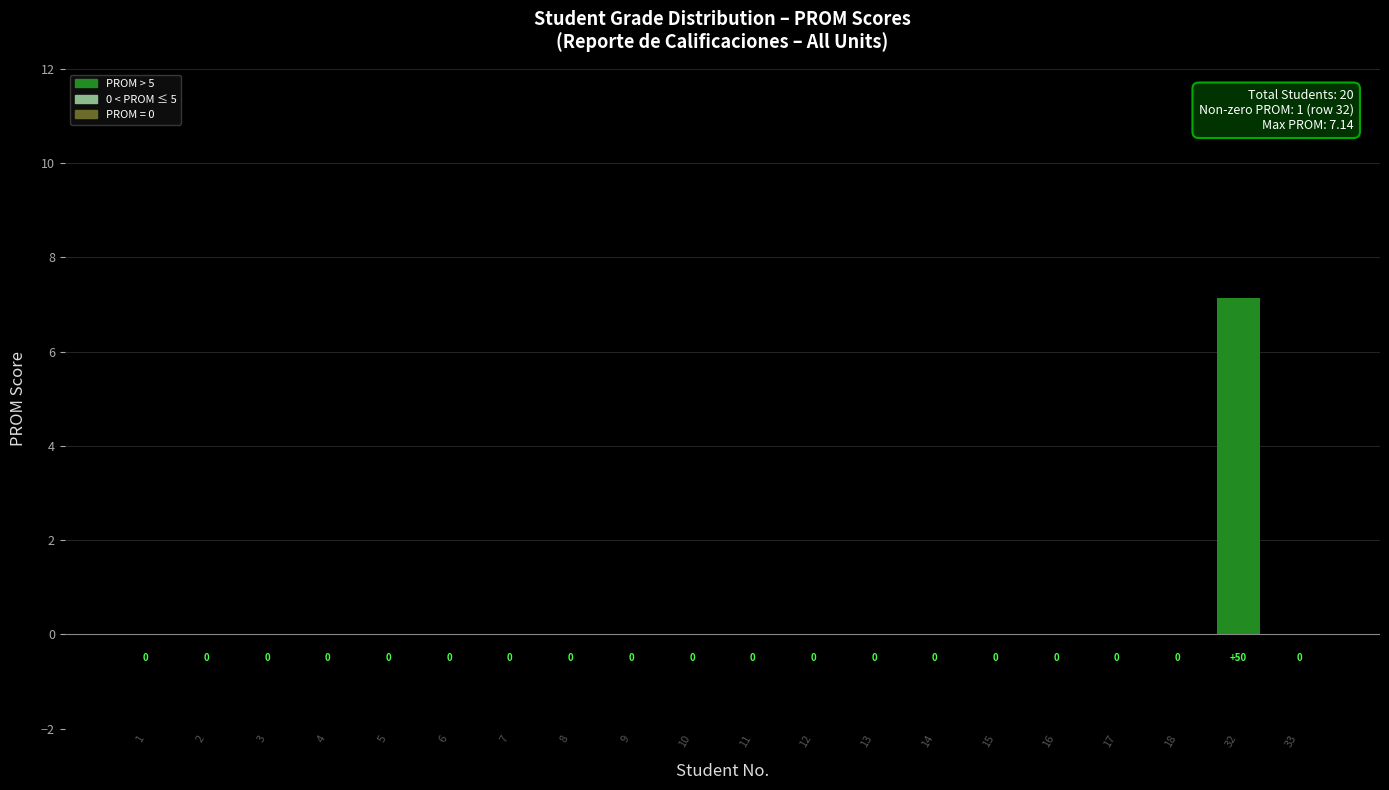

The value at 18 is -3.1. True or false?

False